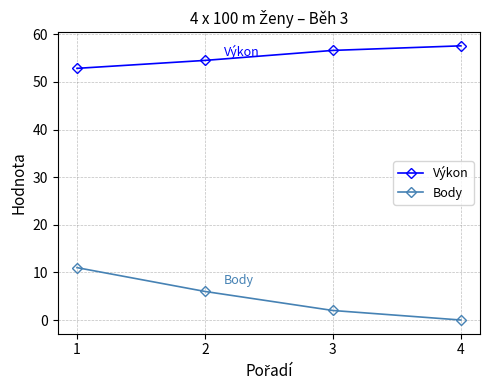

What is the sum of all Výkon values?

221.6